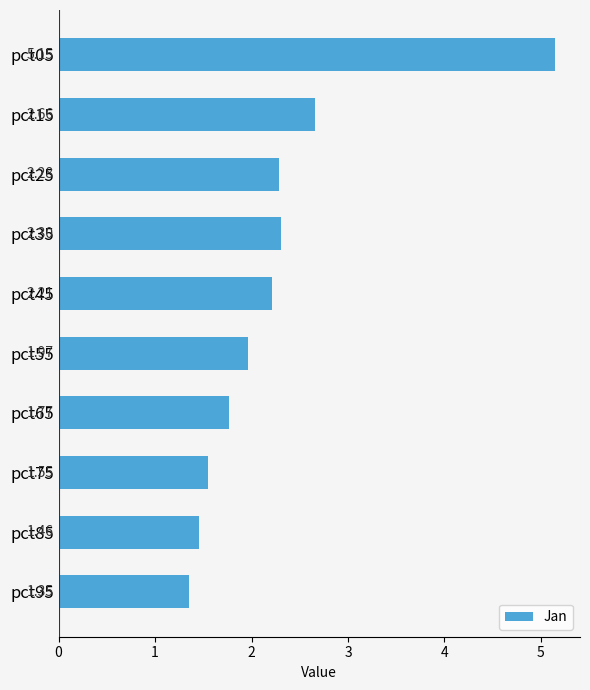

Are the bars horizontal?

Yes